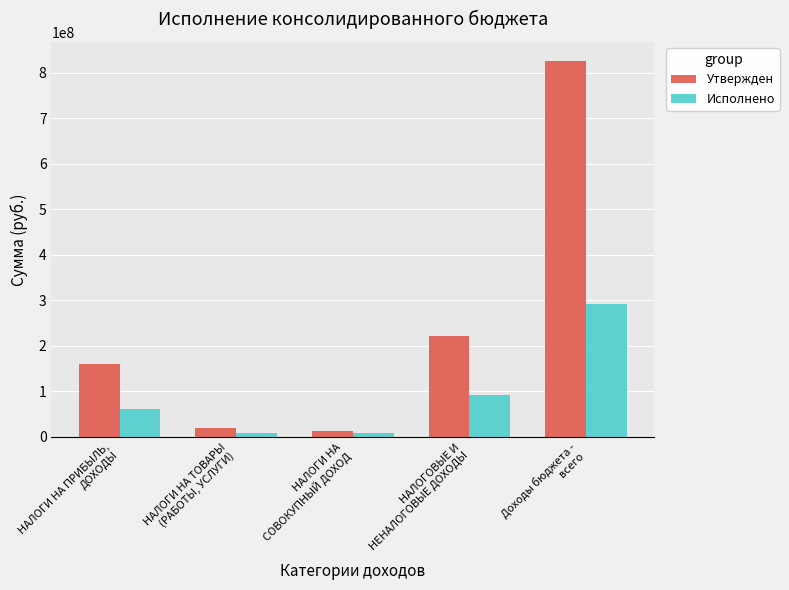

What is the label of the 3rd bar from the right?

НАЛОГИ НА
СОВОКУПНЫЙ ДОХОД